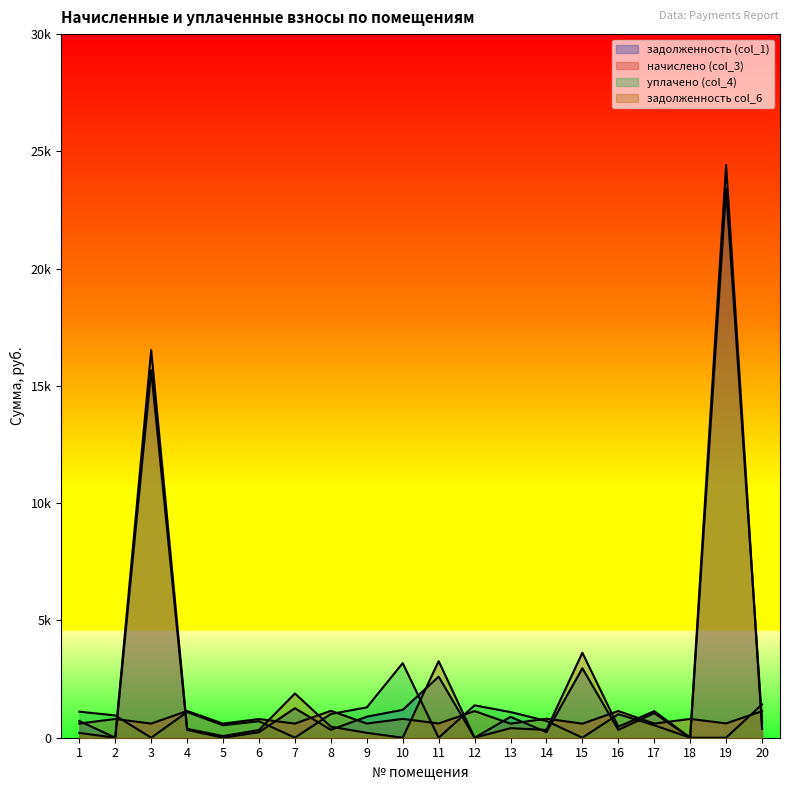

How many values in the уплачено (col_4) series exceed 950?

9